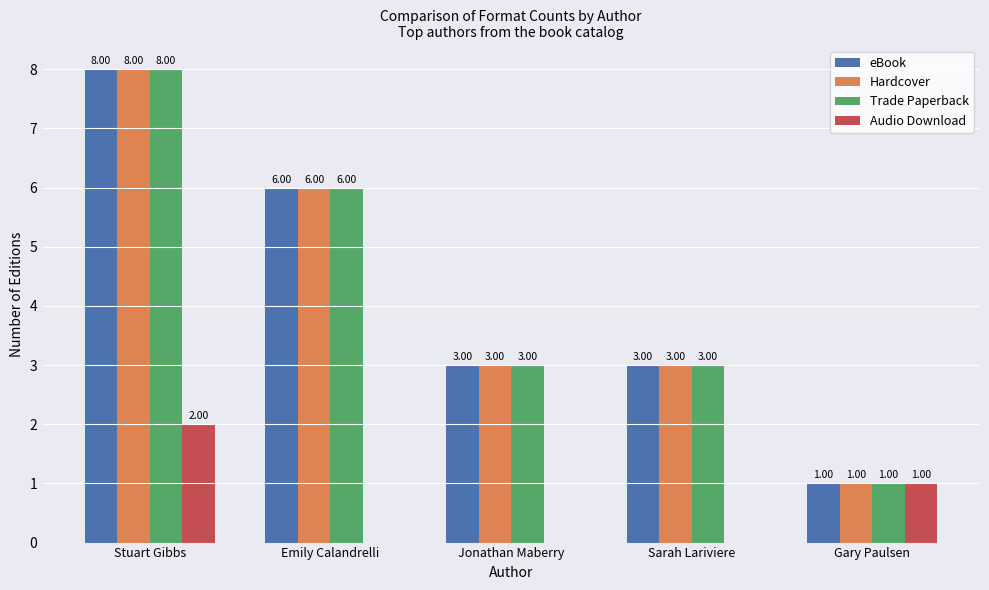

How many data points does each series have?

5